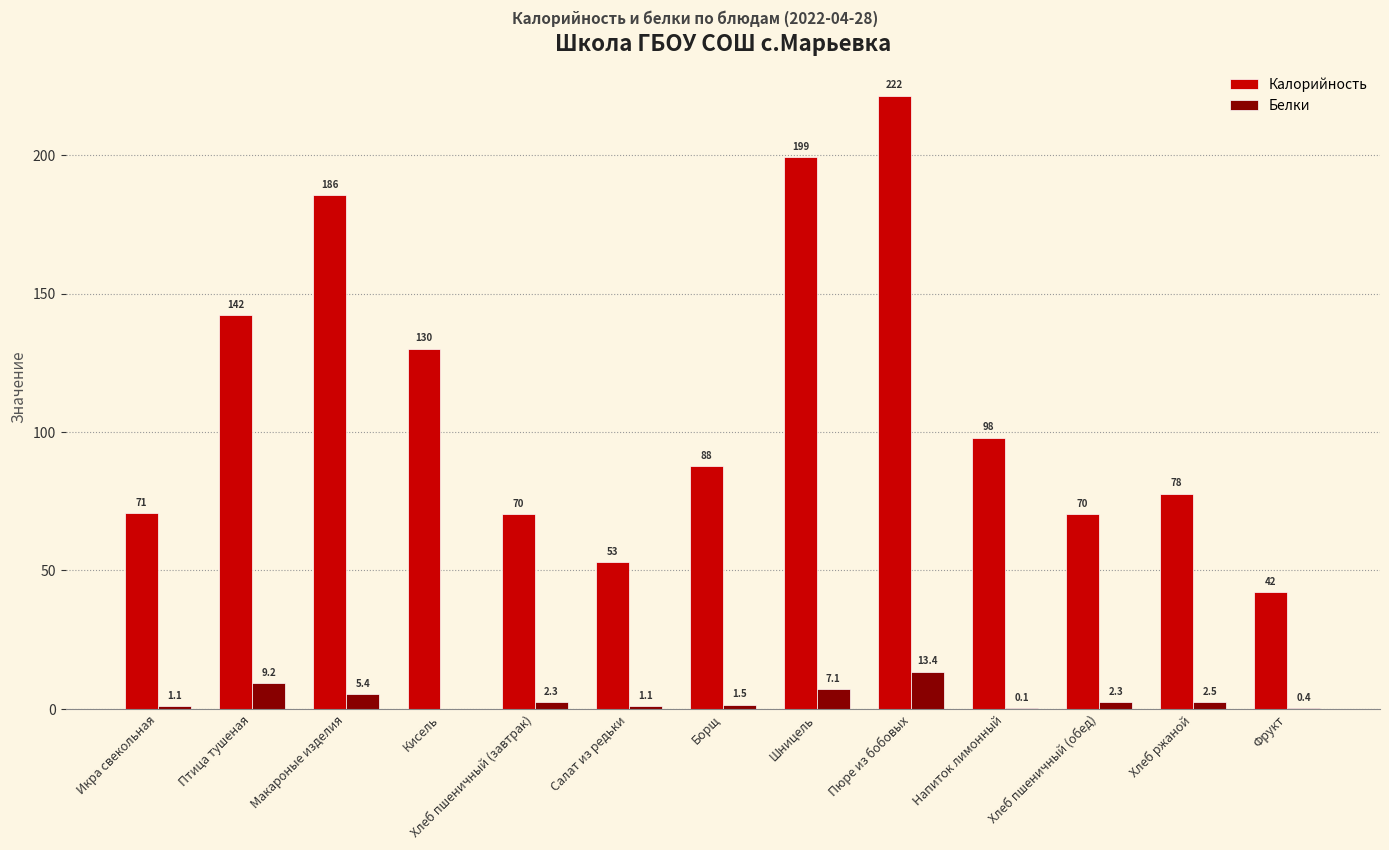

The value of Калорийность at Макароные изделия is 282.8. True or false?

False